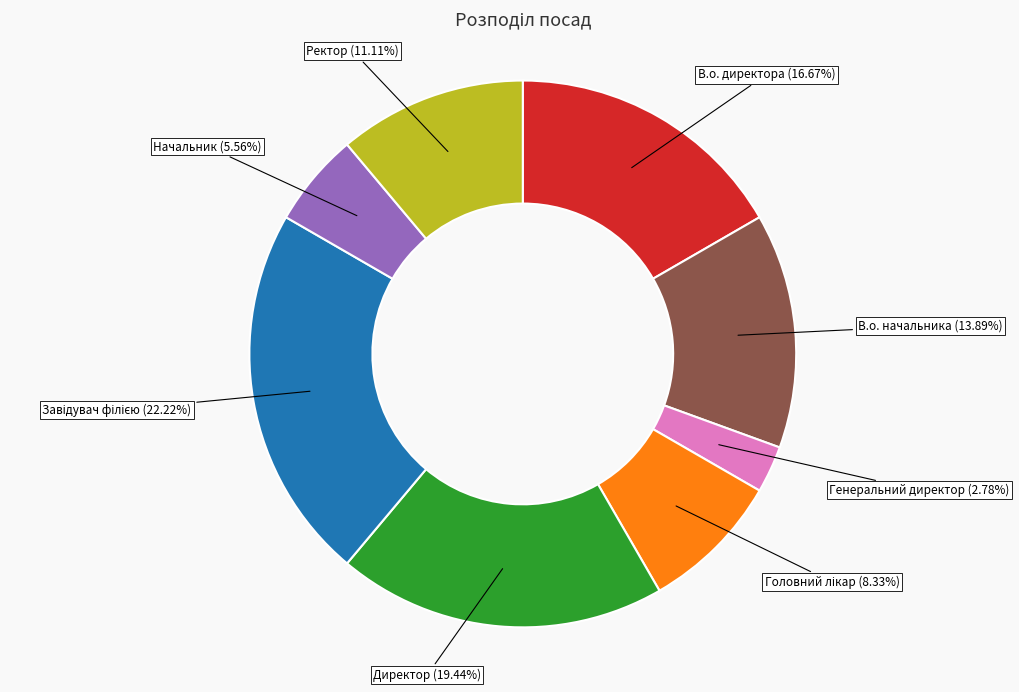

Is there any slice that represents more than half of the pie?

No